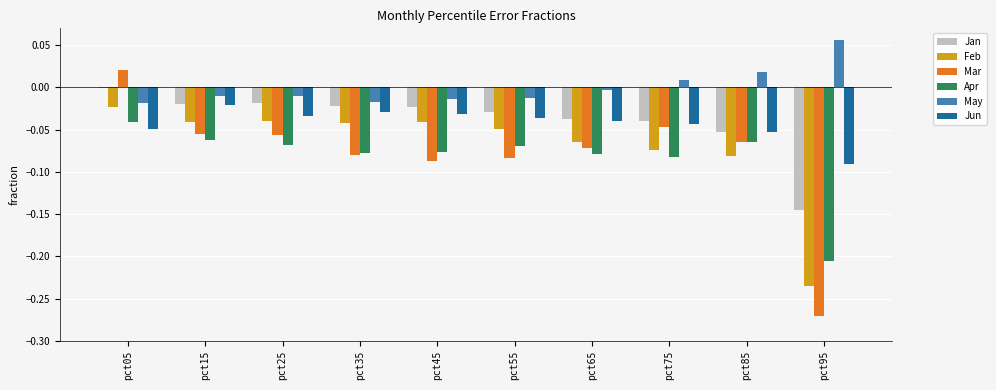

Is it true that Apr equals -0.0 at pct85?

False